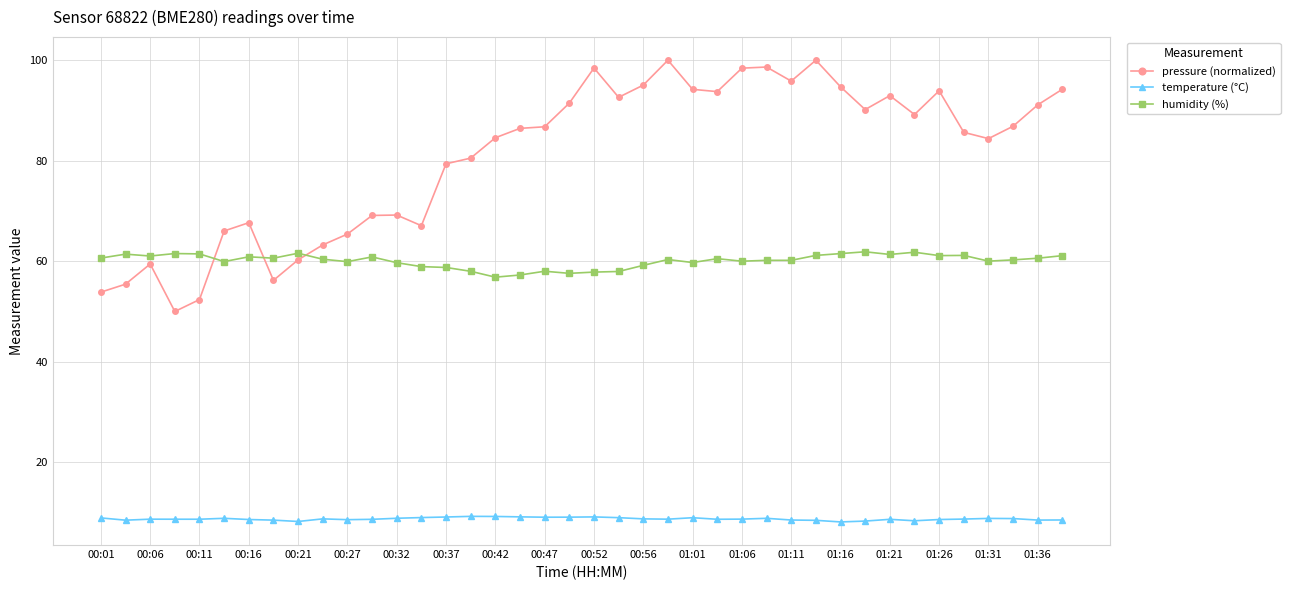

What is the sum of all pressure (normalized) values?

3234.5